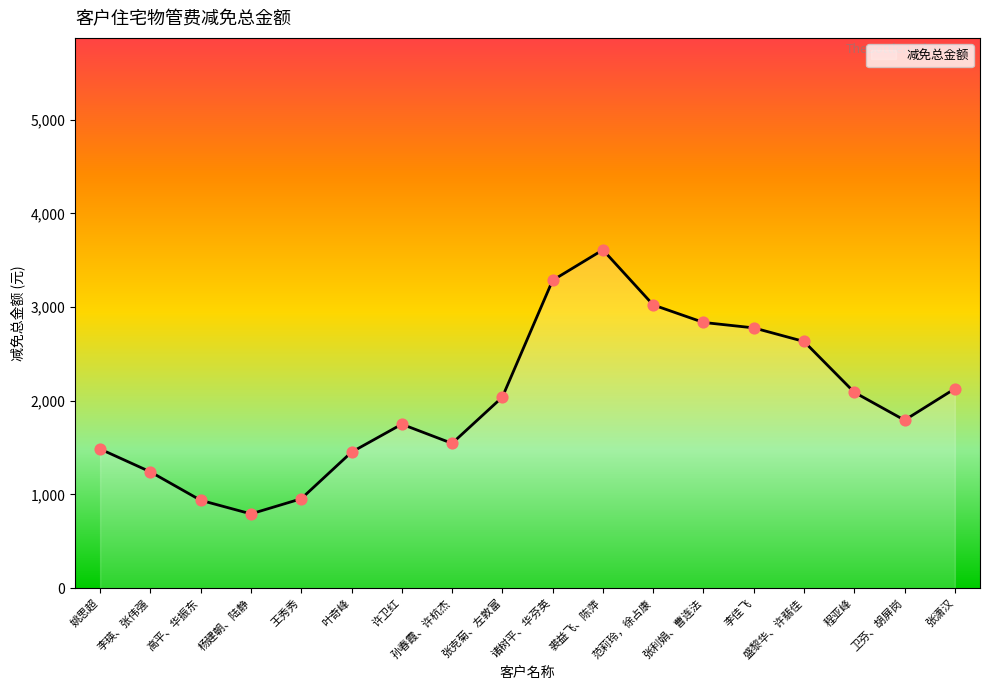

Approximately how many times larger is the value at 叶奇峰 compared to 张利娟、曹连法?

0.5